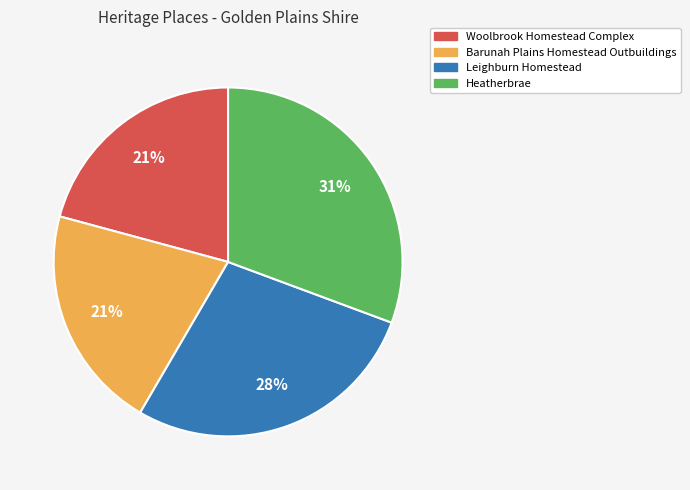

Is there a majority slice in this chart?

No